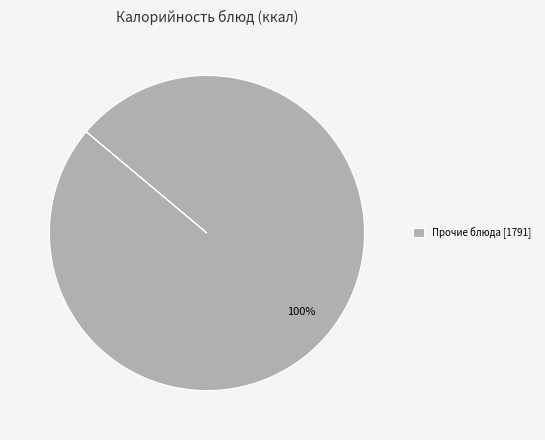

To the nearest percent, what portion does Прочие блюда [1791] represent?

100%